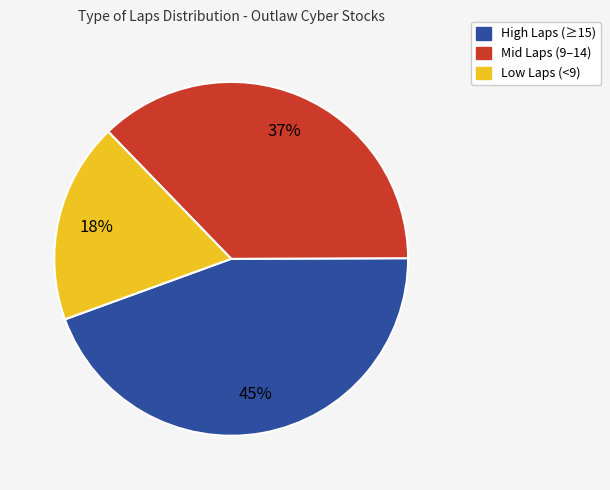

Do Mid Laps (9–14) and High Laps (≥15) together represent more than half of the pie?

Yes